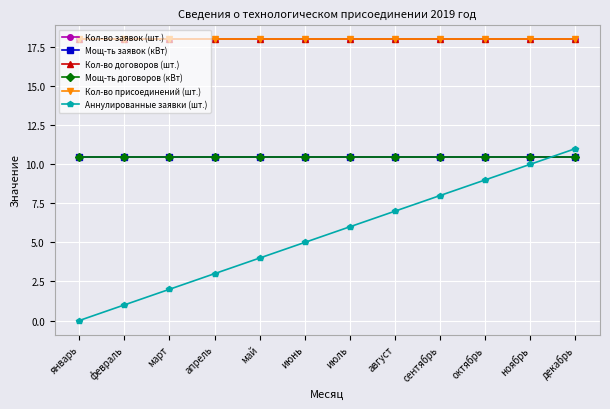

What is the label of the 10th point from the right?

март